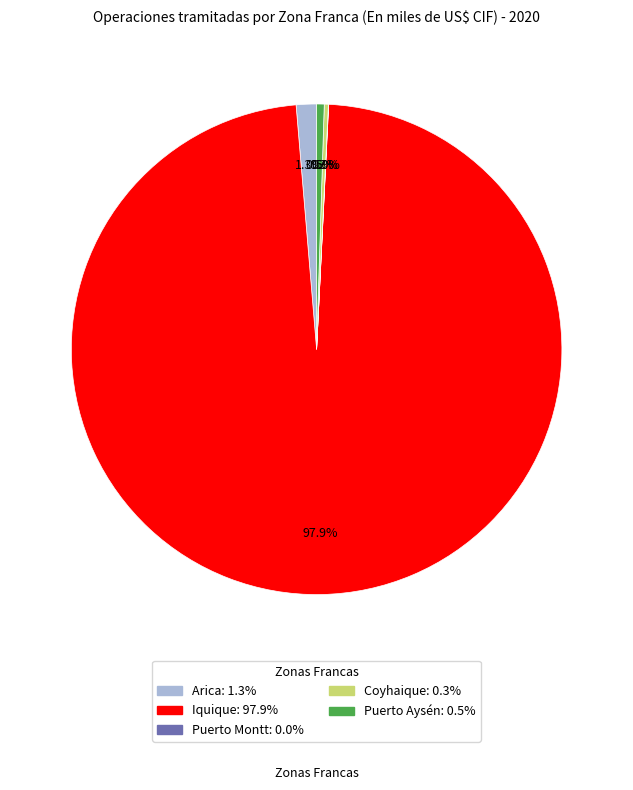

Which has a higher value, Iquique or Puerto Aysén?

Iquique